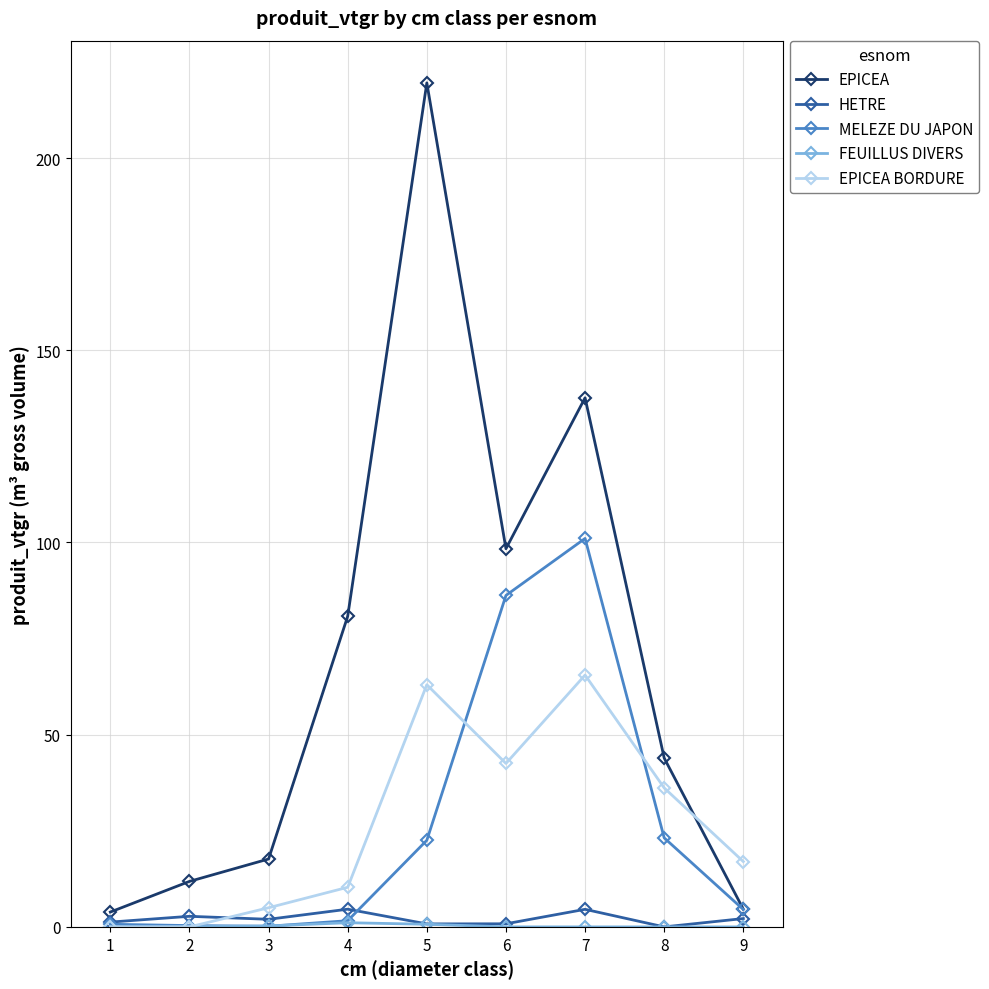

Where is the first local maximum for EPICEA?

5